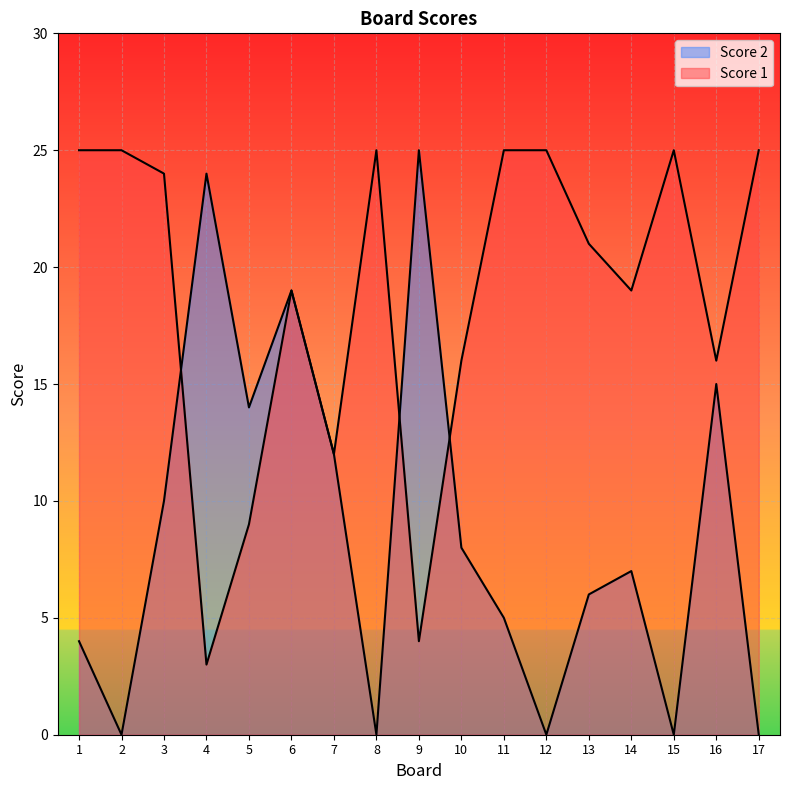

Which series has the widest spread of values?

Score 2